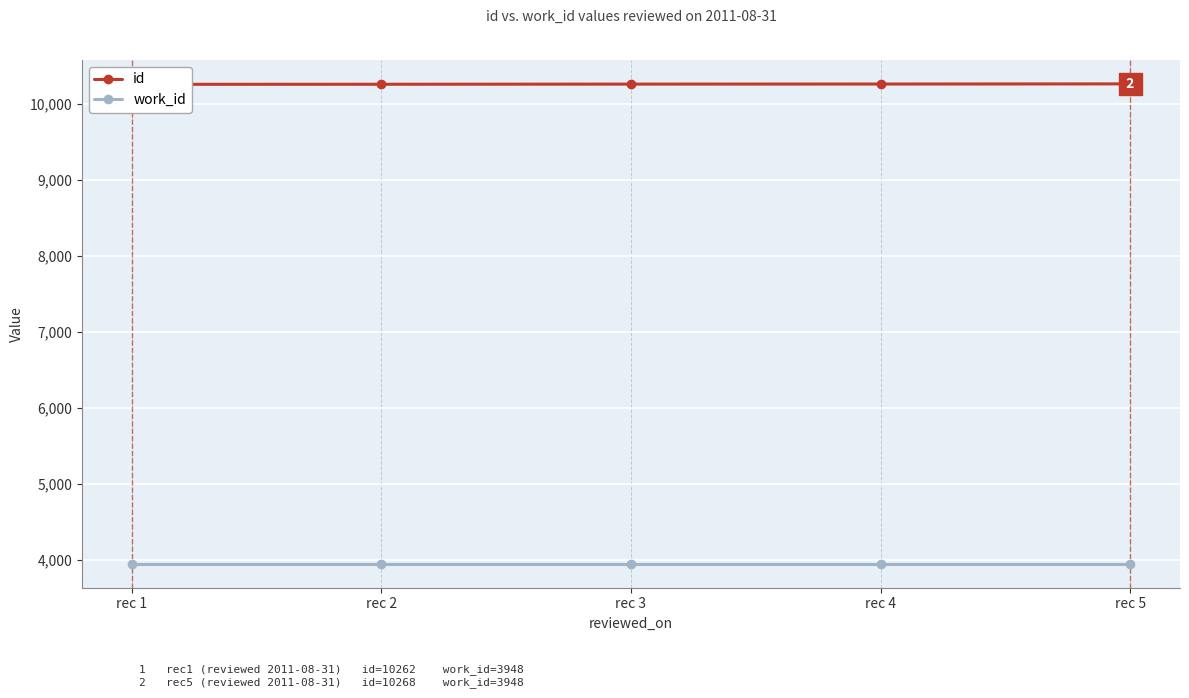

True or false: id has more than 1 interior local peaks.

False